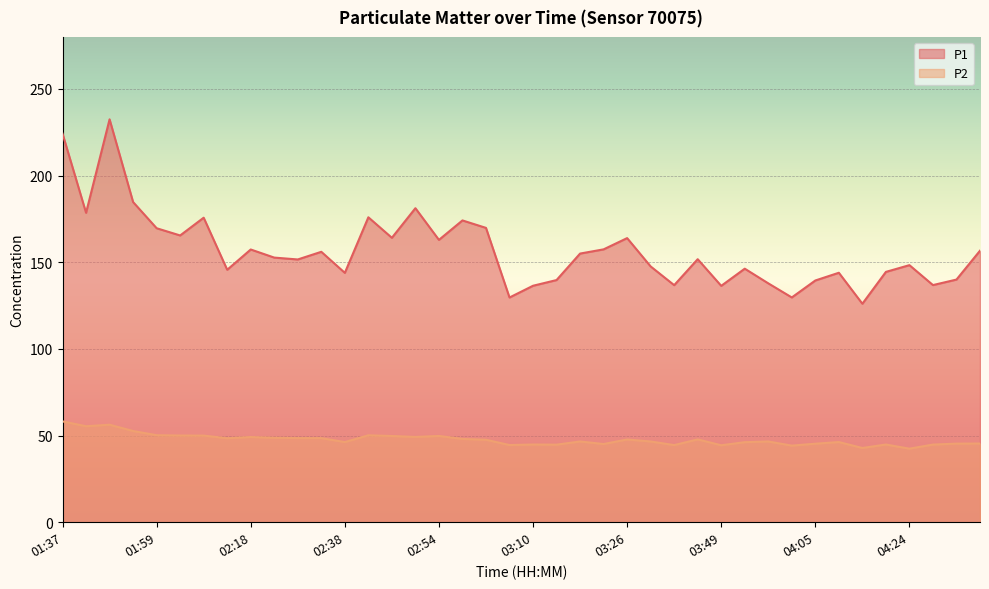

What is the label of the 6th point from the left?

02:02